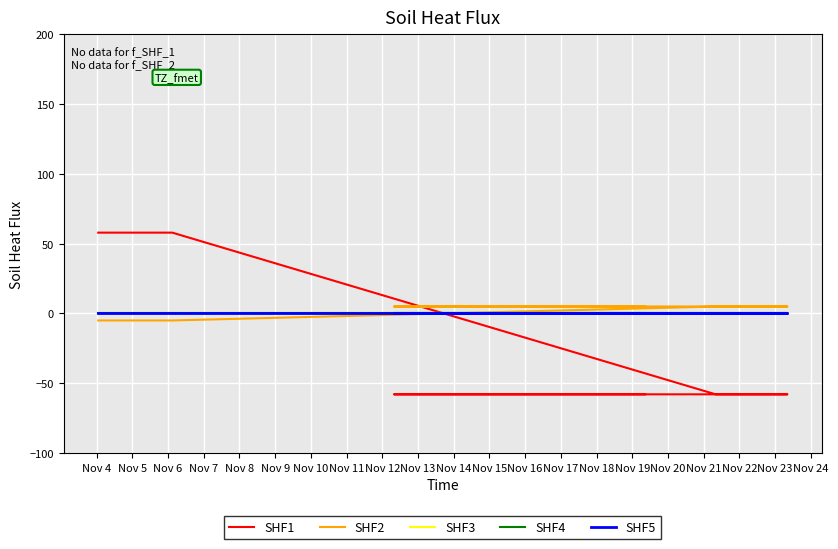

At Nov 18, list the series in order from largest to smallest.

SHF2, SHF3, SHF4, SHF5, SHF1